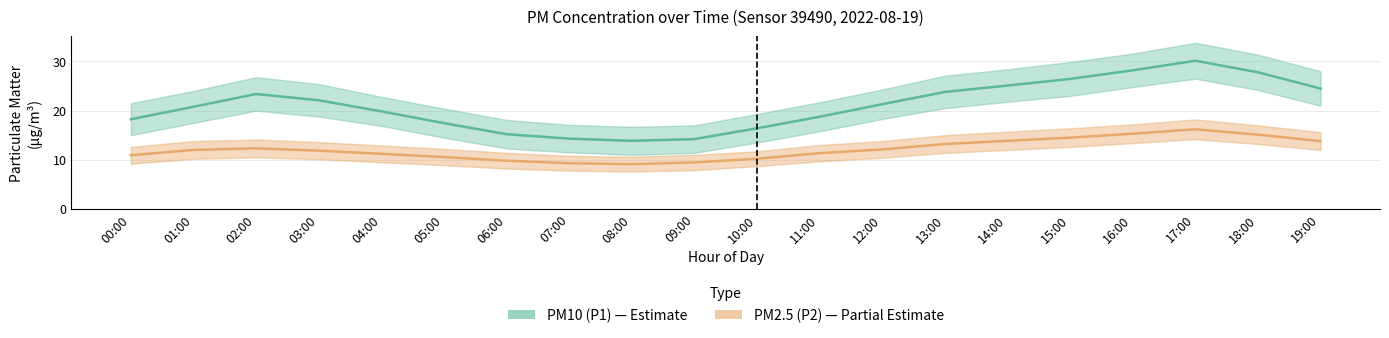

Which label corresponds to the largest value in the chart?

17:00